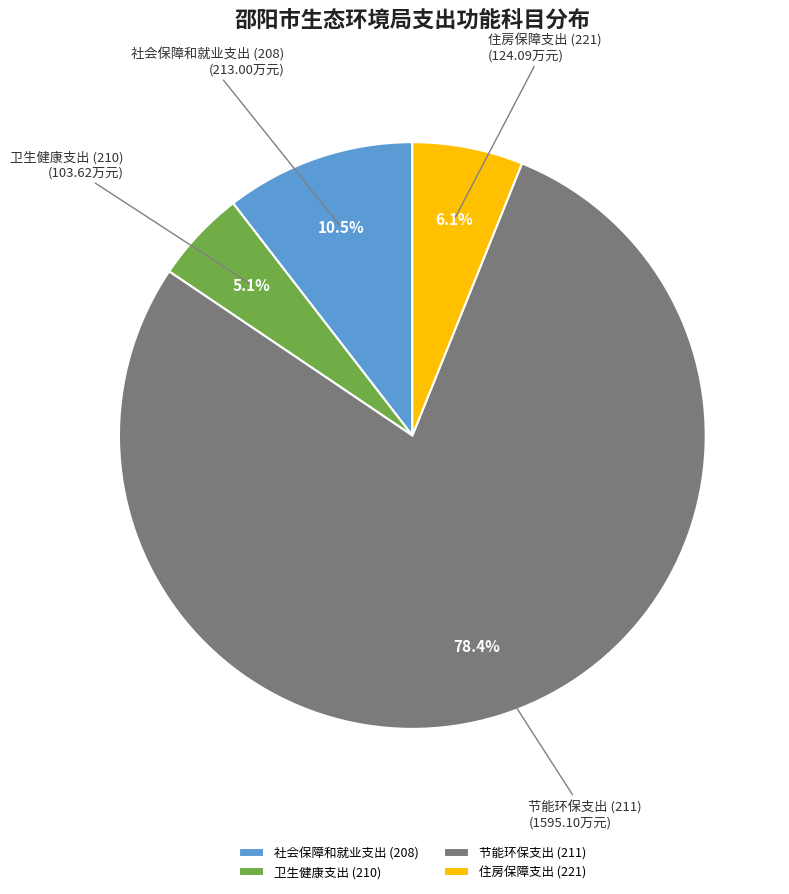

What is the majority slice?

节能环保支出 (211)